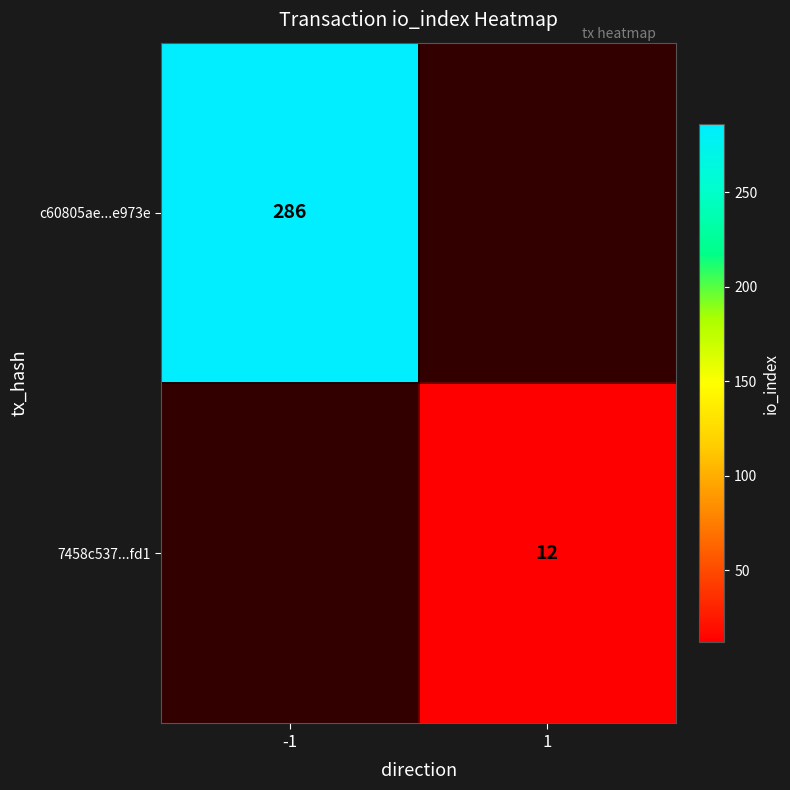

The 7458c537...fd1 series shows 12 at 1. True or false?

True